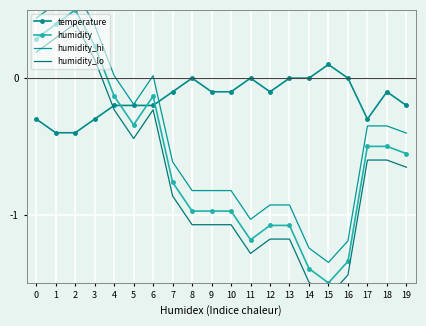

Rank the series by their maximum value, from highest to lowest.

humidity_hi, humidity, humidity_lo, temperature